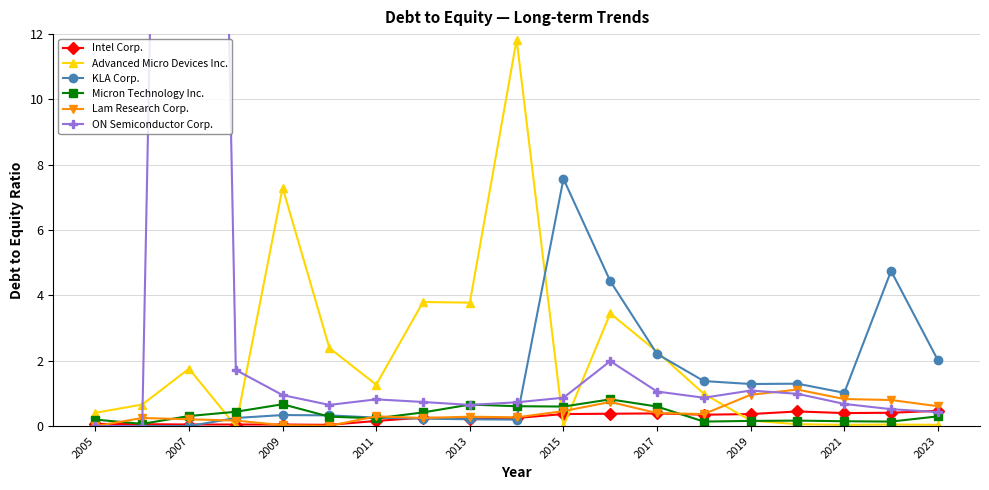

How many lines are shown in the chart?

6